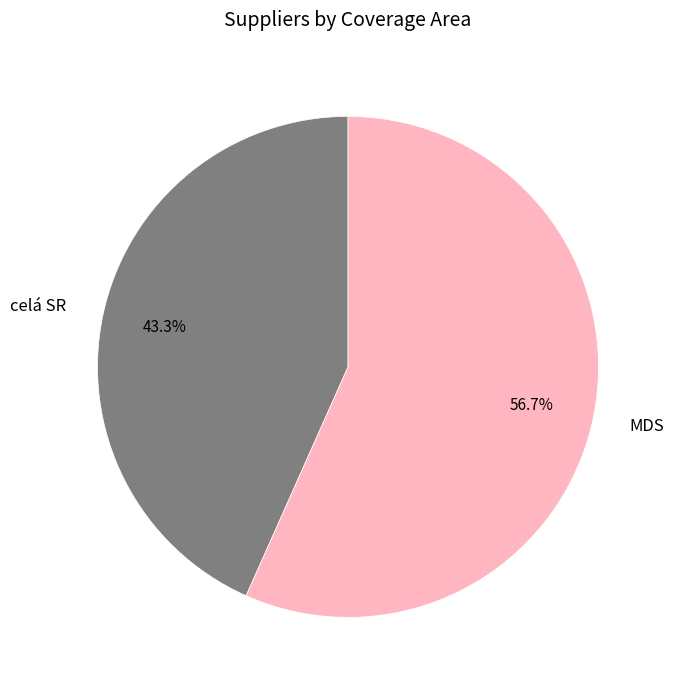

To the nearest percent, what percentage of the pie is celá SR?

43%